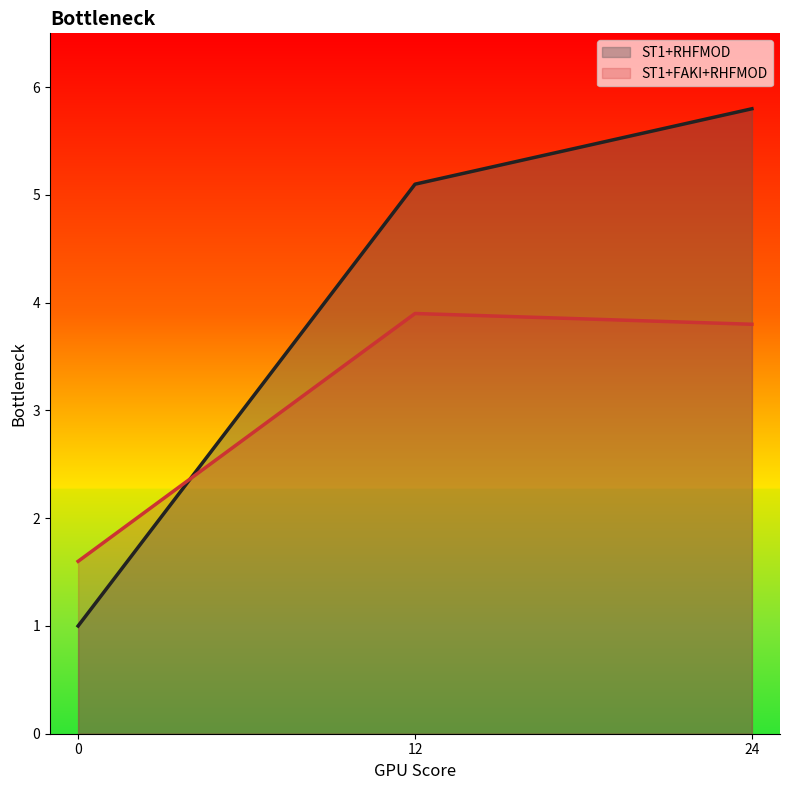

True or false: ST1+RHFMOD has a value of 1.0 at 0.

True